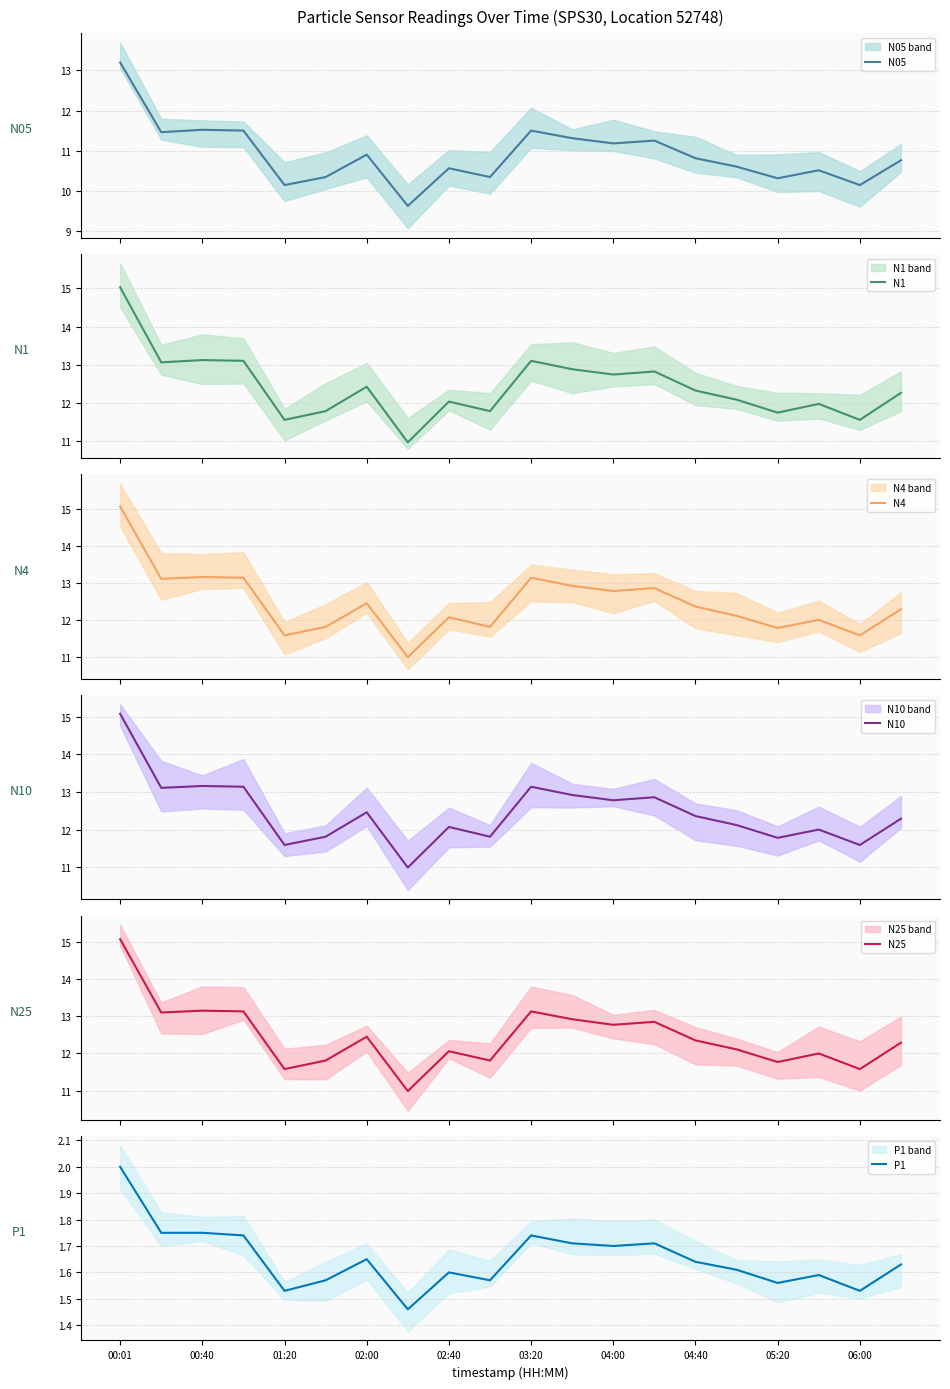

Reading left to right, transcribe all the data shown in this chart.

N05: 13.2	11.5	11.5	11.5	10.1	10.3	10.9	9.6	10.6	10.3	11.5	11.3	11.2	11.2	10.8	10.6	10.3	10.5	10.1	10.8
N1: 15.0	13.1	13.1	13.1	11.6	11.8	12.4	11.0	12.0	11.8	13.1	12.9	12.7	12.8	12.3	12.1	11.7	12.0	11.6	12.3
N4: 15.1	13.1	13.2	13.1	11.6	11.8	12.4	11.0	12.1	11.8	13.1	12.9	12.8	12.9	12.4	12.1	11.8	12.0	11.6	12.3
N10: 15.1	13.1	13.2	13.1	11.6	11.8	12.5	11.0	12.1	11.8	13.1	12.9	12.8	12.9	12.4	12.1	11.8	12.0	11.6	12.3
N25: 15.1	13.1	13.2	13.1	11.6	11.8	12.4	11.0	12.1	11.8	13.1	12.9	12.8	12.8	12.3	12.1	11.8	12.0	11.6	12.3
P1: 2.0	1.8	1.8	1.7	1.5	1.6	1.6	1.5	1.6	1.6	1.7	1.7	1.7	1.7	1.6	1.6	1.6	1.6	1.5	1.6